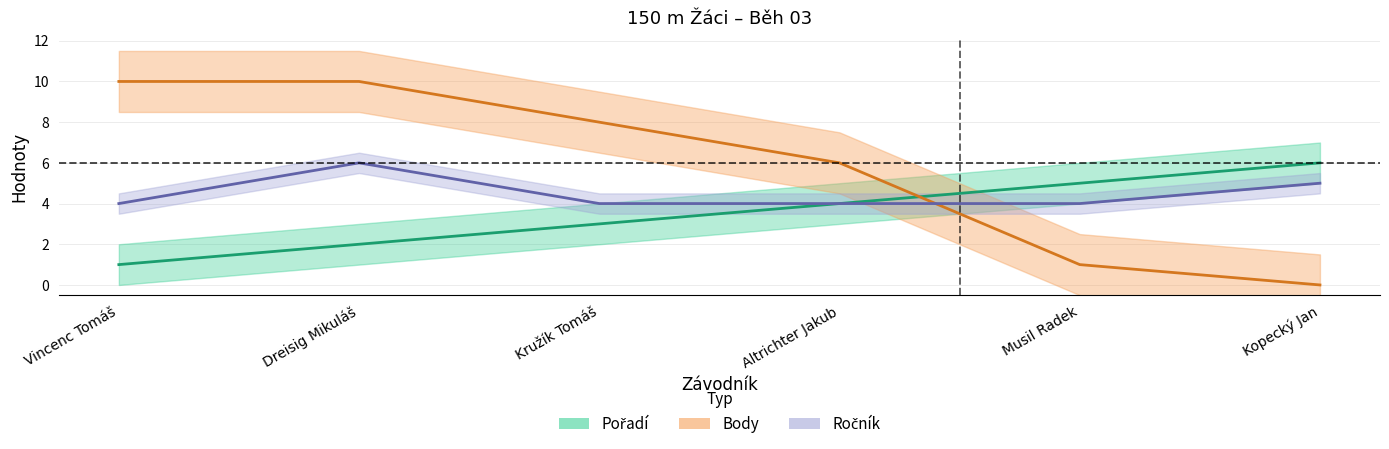

Does the chart have visible grid lines?

Yes